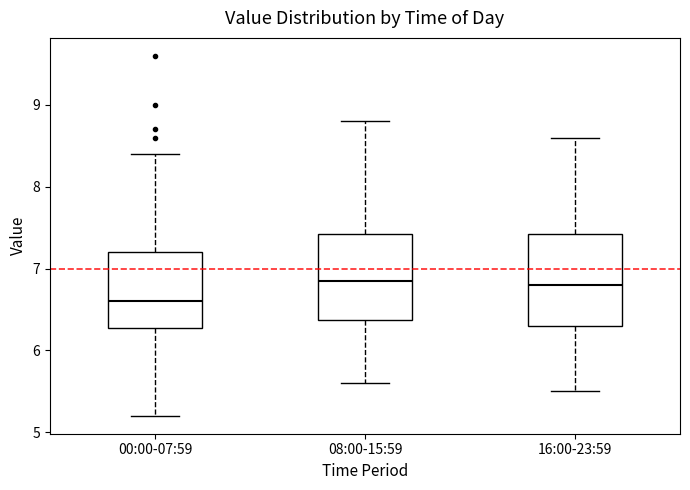

Reading left to right, read every box against the y-axis: the position of its median line, the range the box covers, and the ends of its whiskers. The values are not printed on the chart, so give them approximately, as read against the axis.

00:00-07:59: median 6.6, box 6.3 to 7.2, whiskers 5.2 to 8.4
08:00-15:59: median 6.9, box 6.4 to 7.4, whiskers 5.6 to 8.8
16:00-23:59: median 6.8, box 6.3 to 7.4, whiskers 5.5 to 8.6